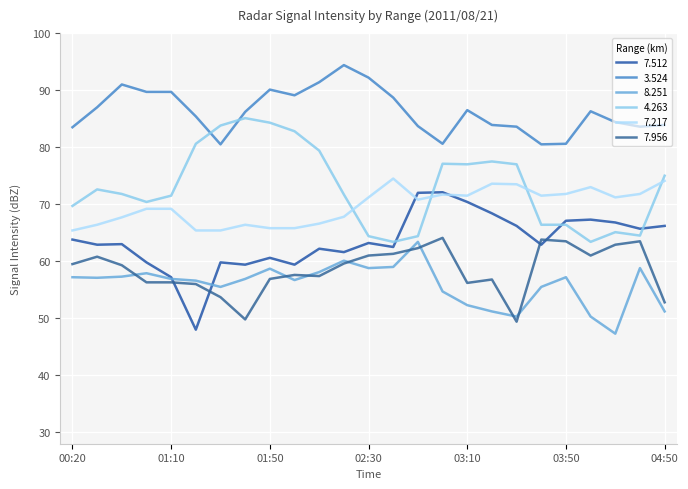

What is the lowest value of the 4.263 series?

63.4